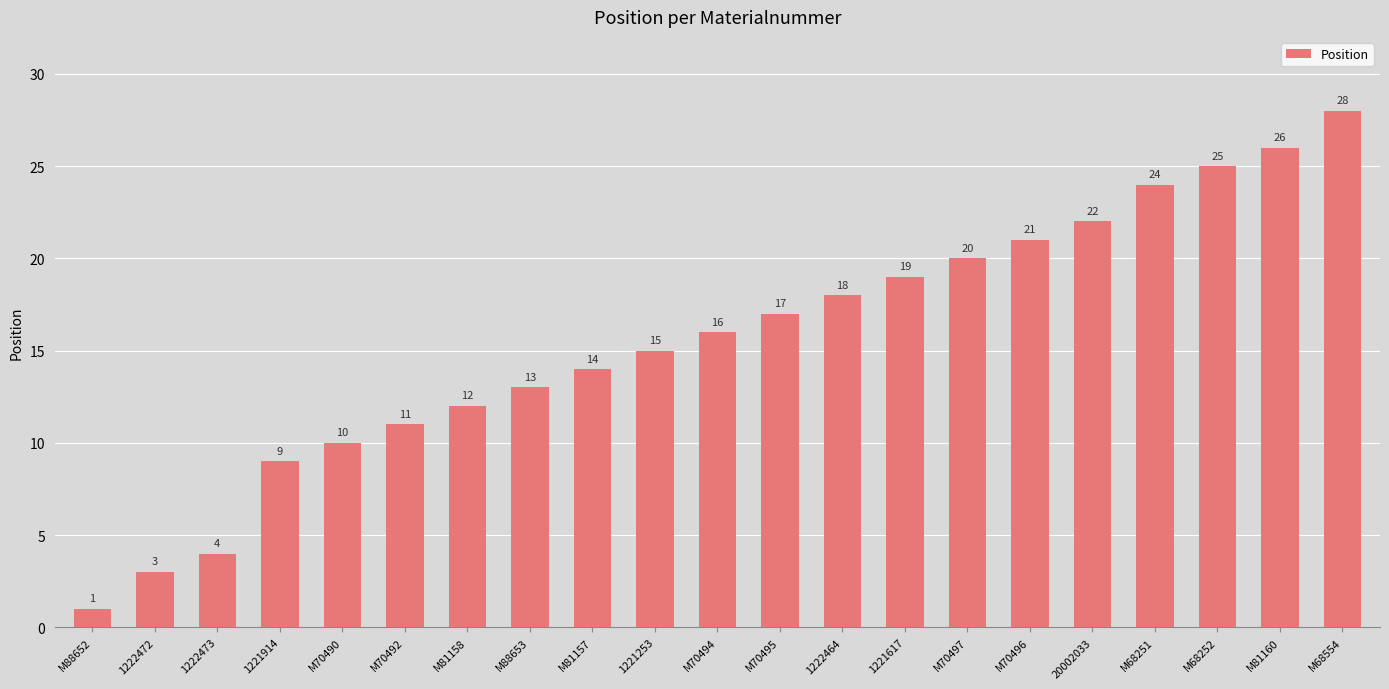

Is it true that the value at 1222473 is 4?

True